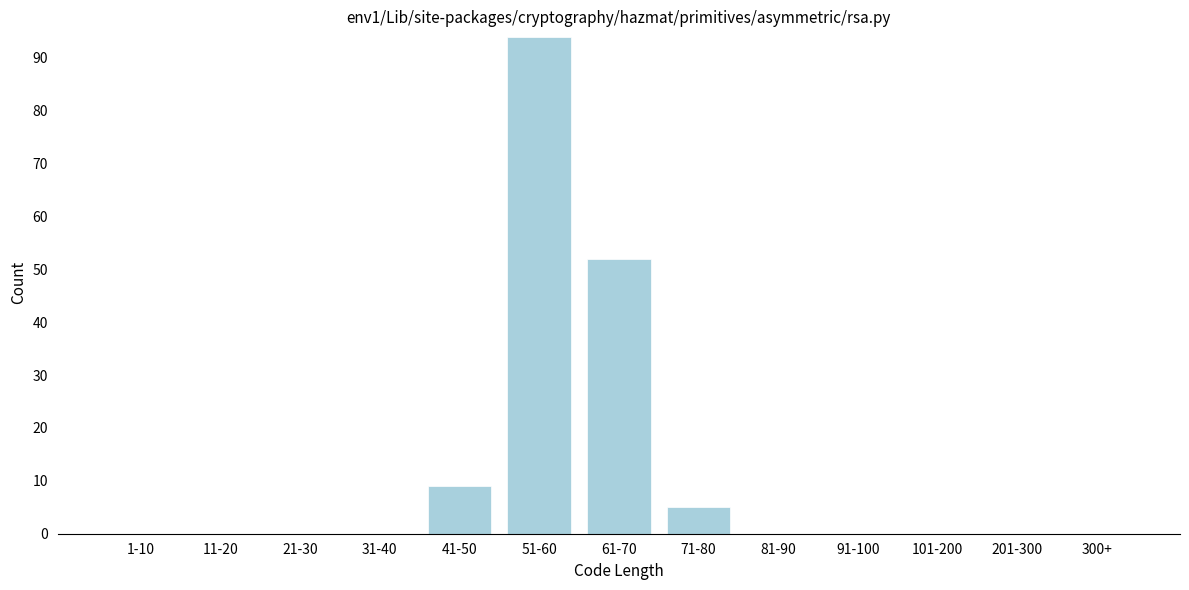

Reading left to right, extract all data points from this chart.

1-10=0	11-20=0	21-30=0	31-40=0	41-50=9	51-60=94	61-70=52	71-80=5	81-90=0	91-100=0	101-200=0	201-300=0	300+=0